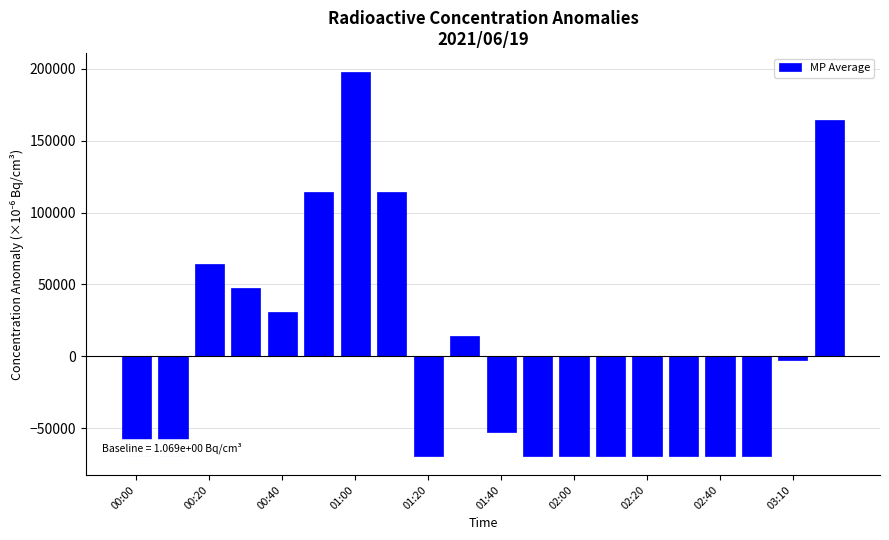

What is the difference between the maximum and minimum values?

266666.7